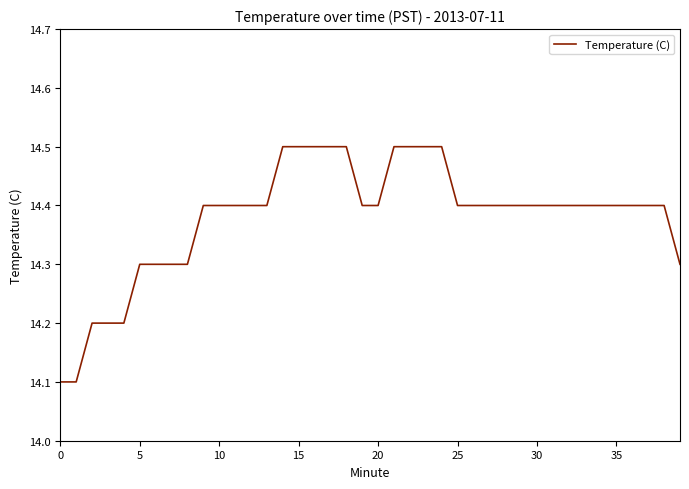

What is the minimum value shown in the chart?

14.1